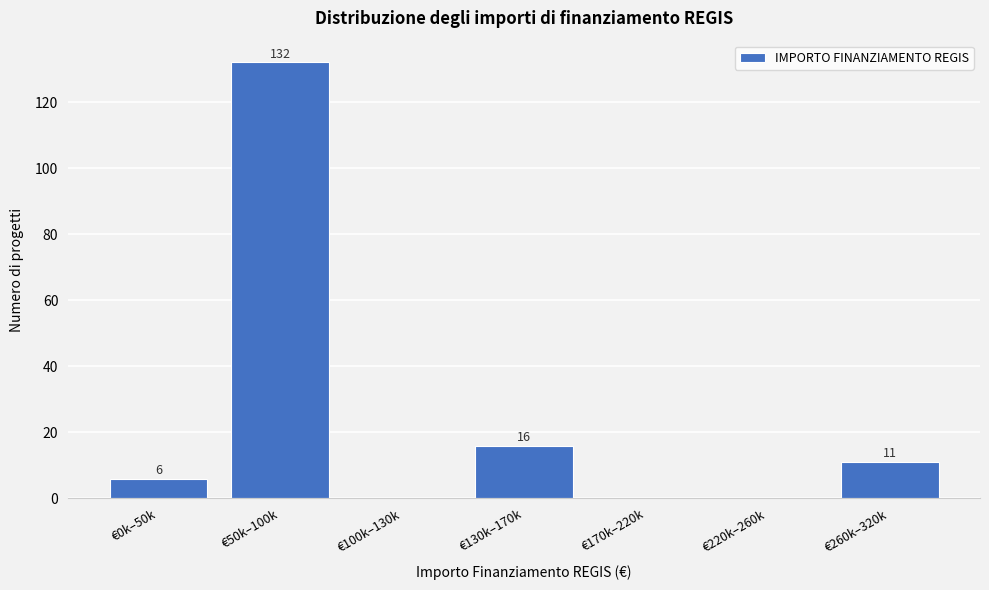

Reading left to right, list all the values displayed in this chart.

€0k–50k=6	€50k–100k=132	€100k–130k=0	€130k–170k=16	€170k–220k=0	€220k–260k=0	€260k–320k=11